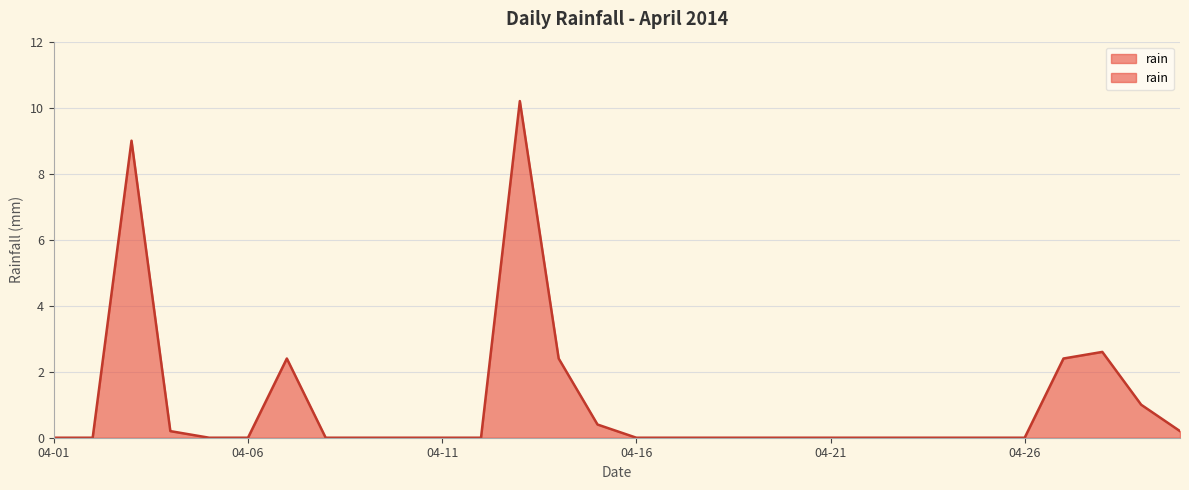

What is the average value?

1.0